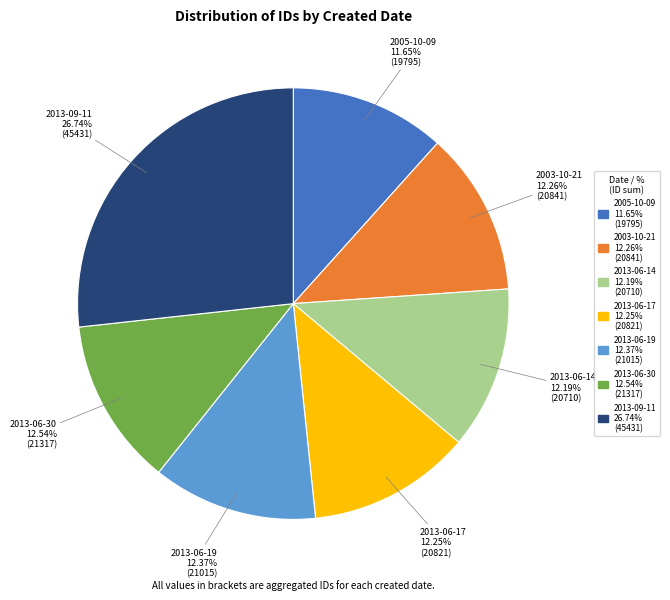

Is there any slice that represents more than half of the pie?

No